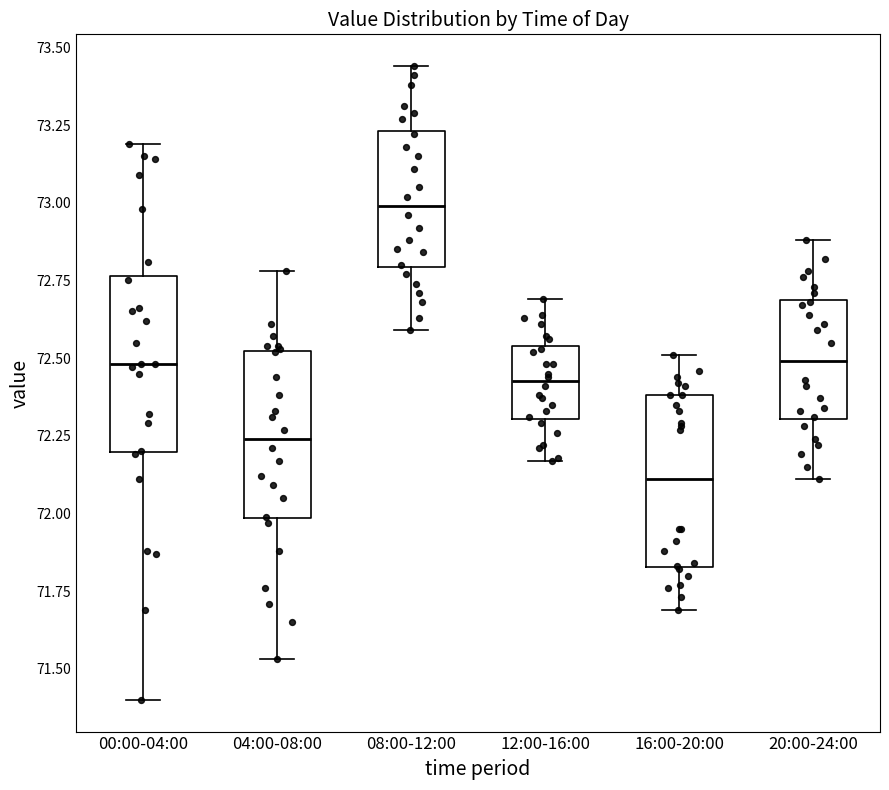

Reading left to right, read every box against the y-axis: the position of its median line, the range the box covers, and the ends of its whiskers. The values are not printed on the chart, so give them approximately, as read against the axis.

00:00-04:00: median 72.50, box 72.20 to 72.75, whiskers 71.40 to 73.20
04:00-08:00: median 72.25, box 72.00 to 72.50, whiskers 71.55 to 72.80
08:00-12:00: median 73.00, box 72.80 to 73.25, whiskers 72.60 to 73.45
12:00-16:00: median 72.45, box 72.30 to 72.55, whiskers 72.15 to 72.70
16:00-20:00: median 72.10, box 71.85 to 72.40, whiskers 71.70 to 72.50
20:00-24:00: median 72.50, box 72.30 to 72.70, whiskers 72.10 to 72.90